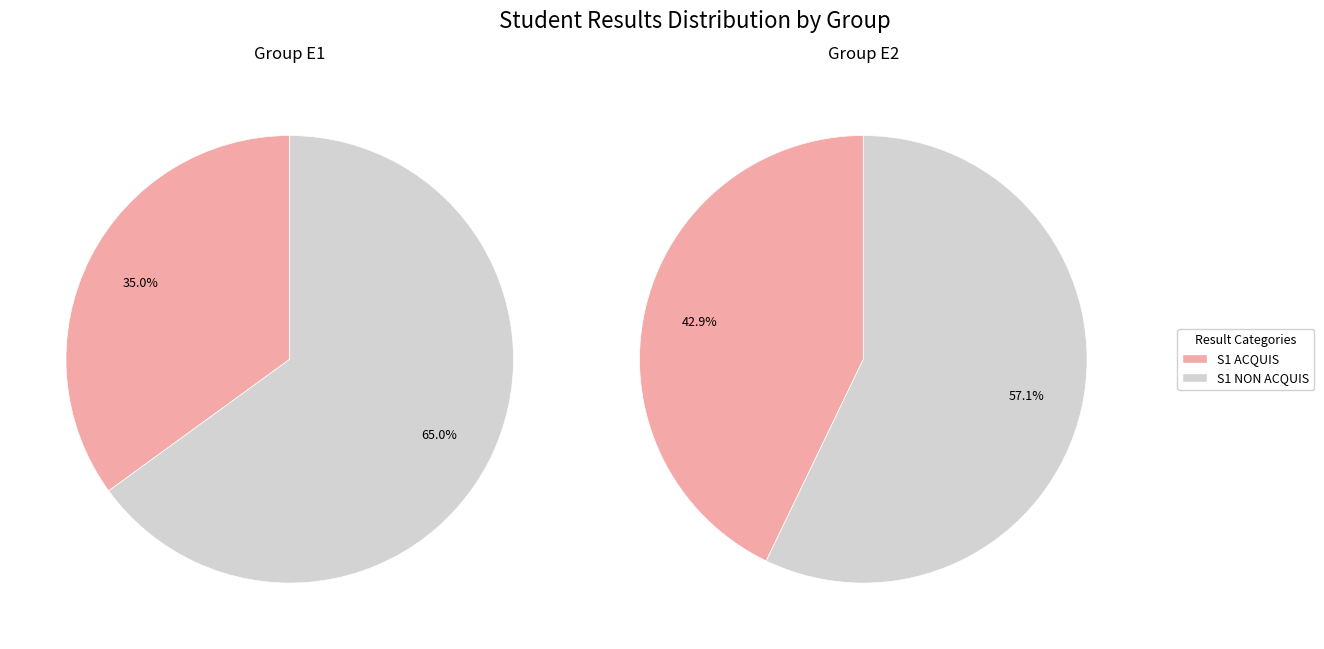

To the nearest percent, what portion does S1 ACQUIS represent?

43%